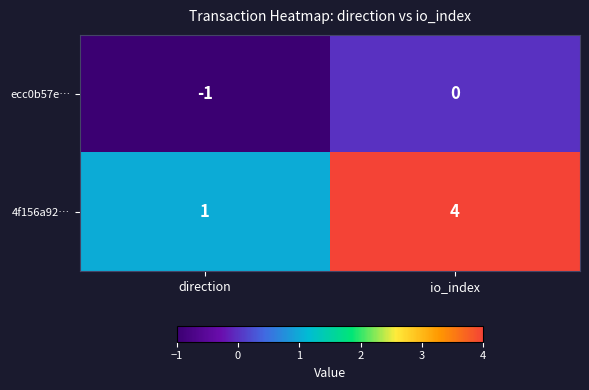

What is the spread (max minus min) of values at direction?

2